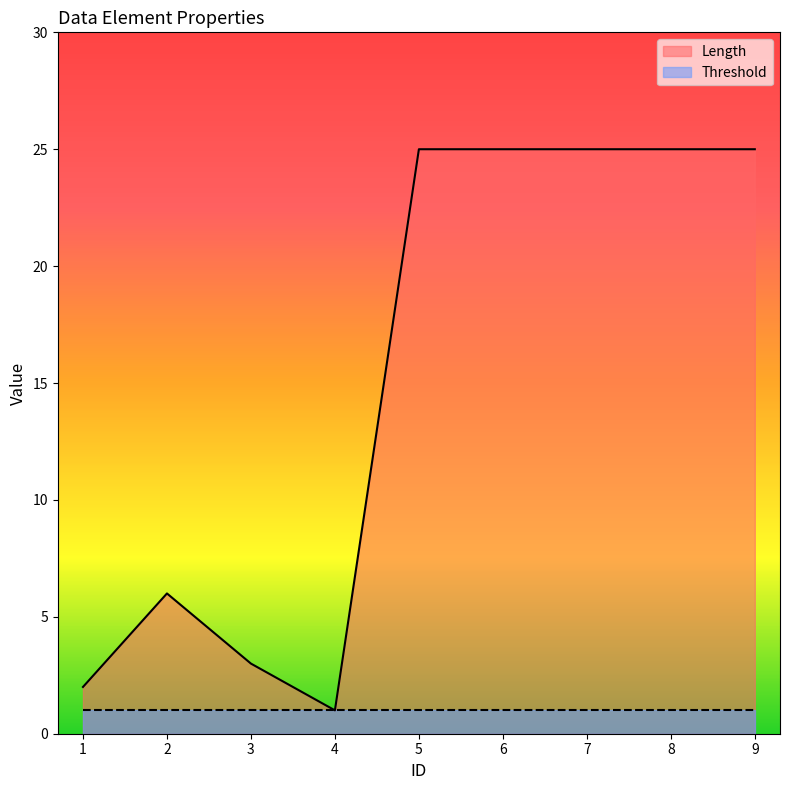

How many data points does each series have?

9